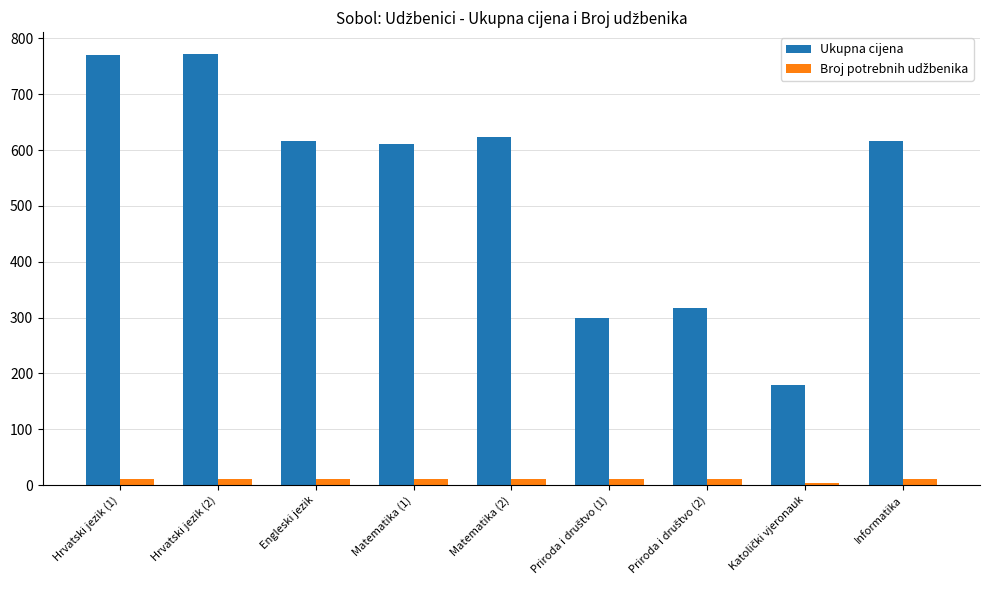

Read the Ukupna cijena value at Hrvatski jezik (1).

770.0